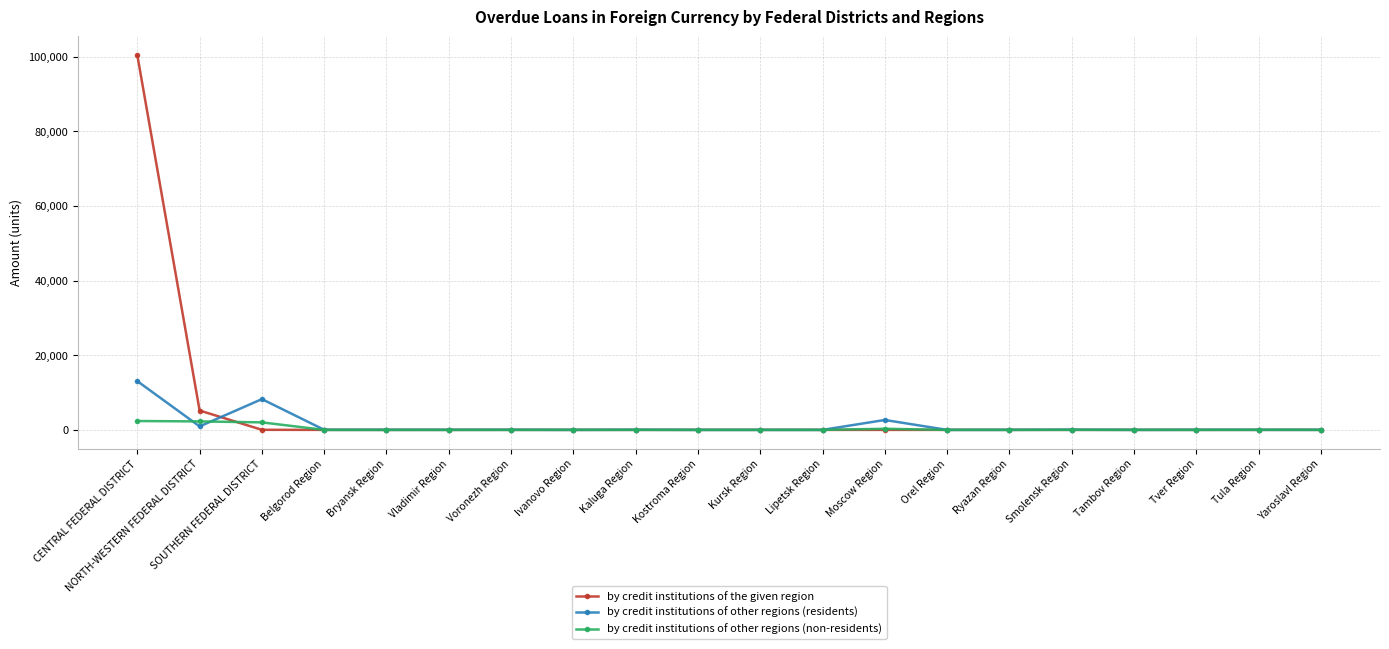

What is the label of the 16th point from the right?

Bryansk Region